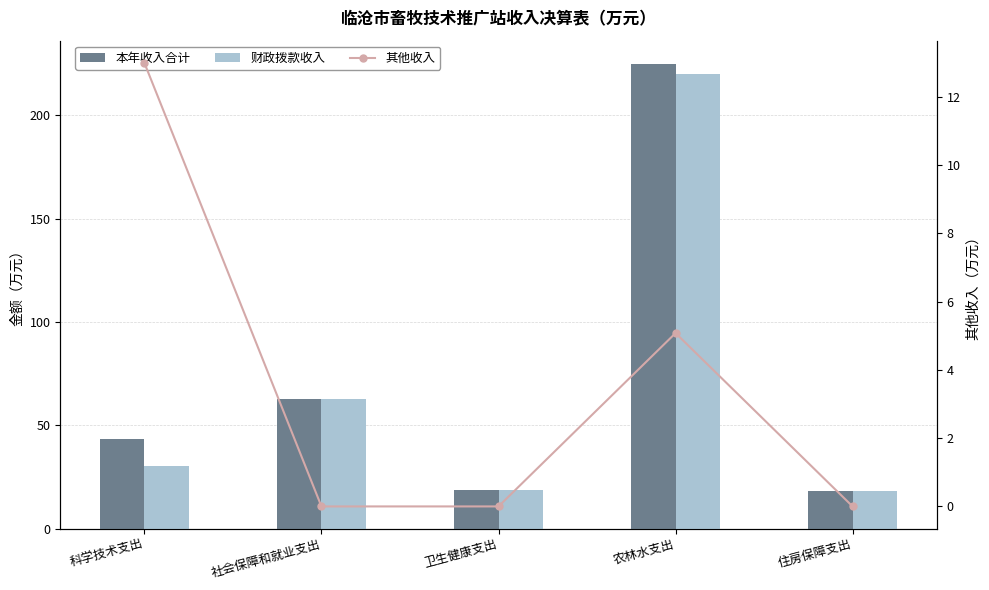

What are all the series names shown in the legend?

本年收入合计, 财政拨款收入, 其他收入